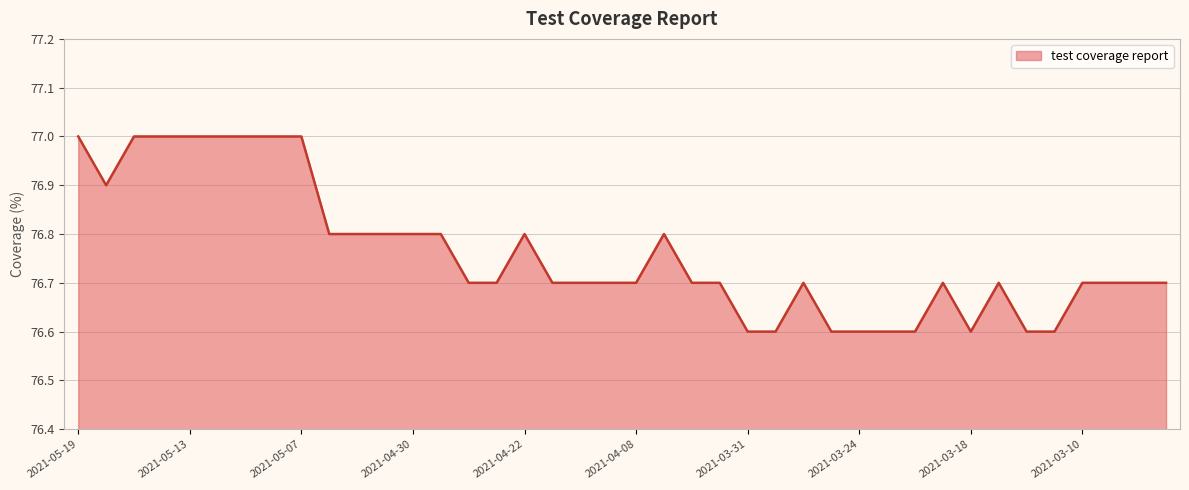

What is the smallest value displayed?

76.6